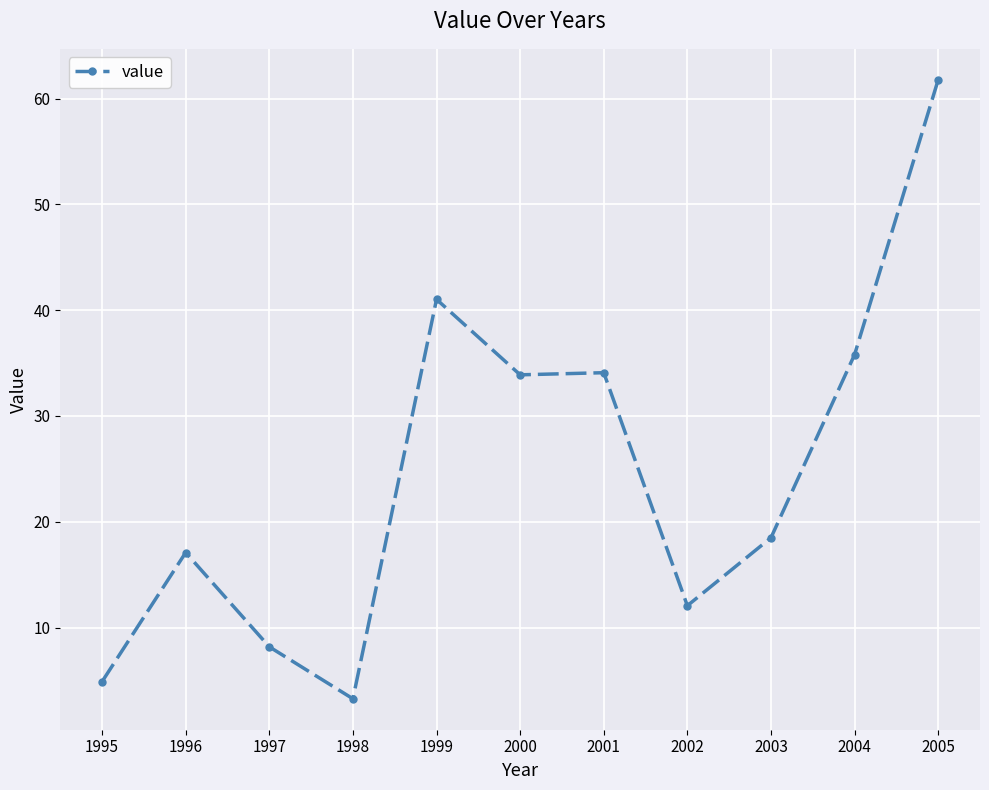

What is the difference between the values at 1996 and 1997?

8.9